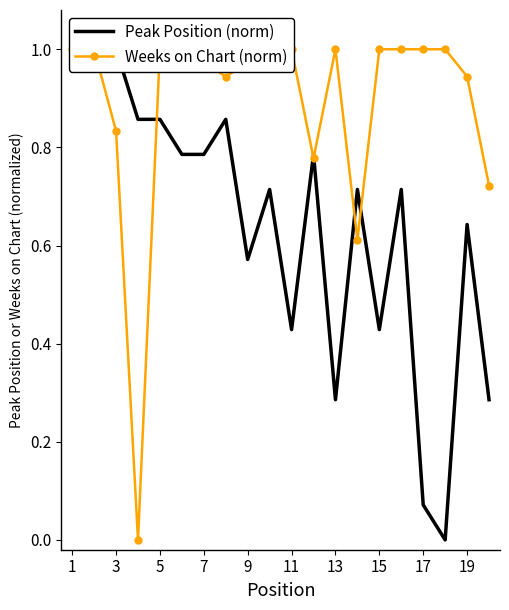

List the series in order of their overall mean, lowest first.

Peak Position (norm), Weeks on Chart (norm)